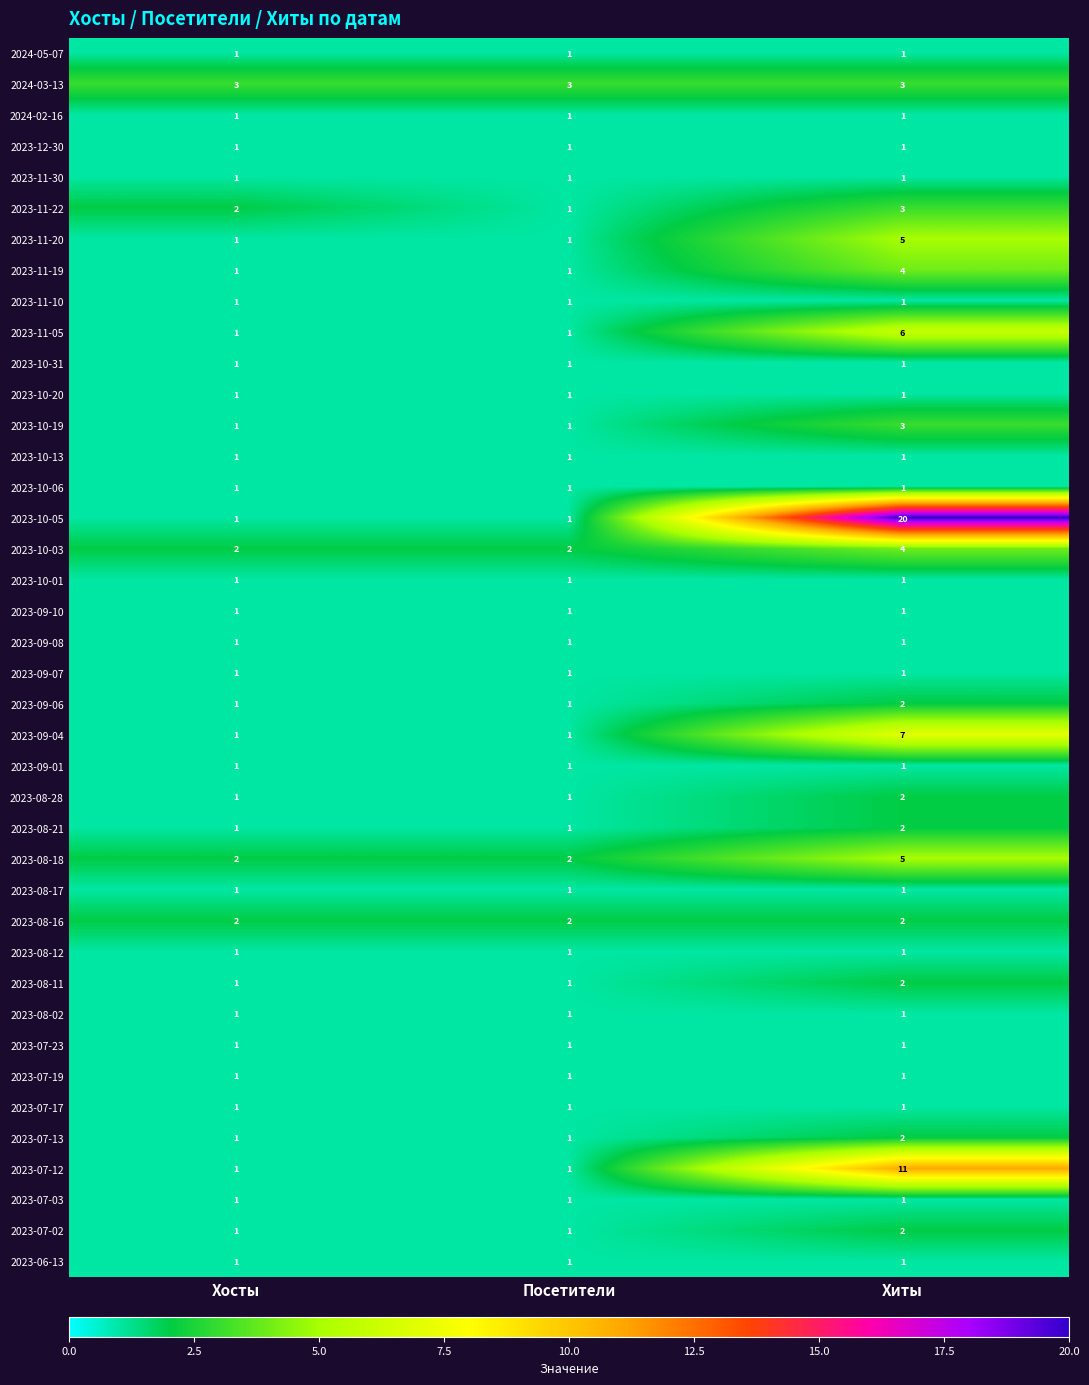

The 2024-02-16 series shows 1 at Хосты. True or false?

True